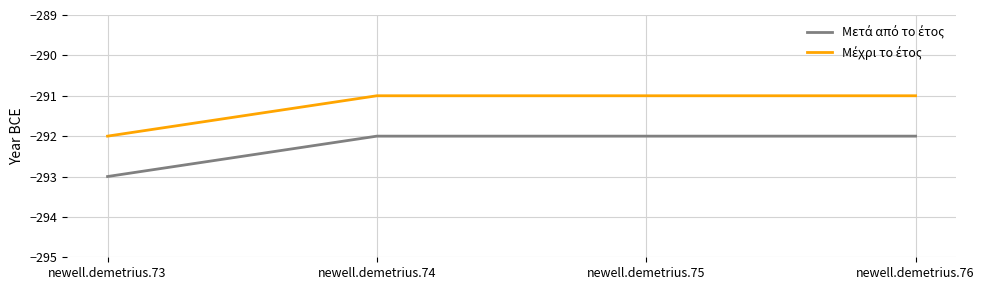

Which category has the lowest value across all series?

newell.demetrius.73